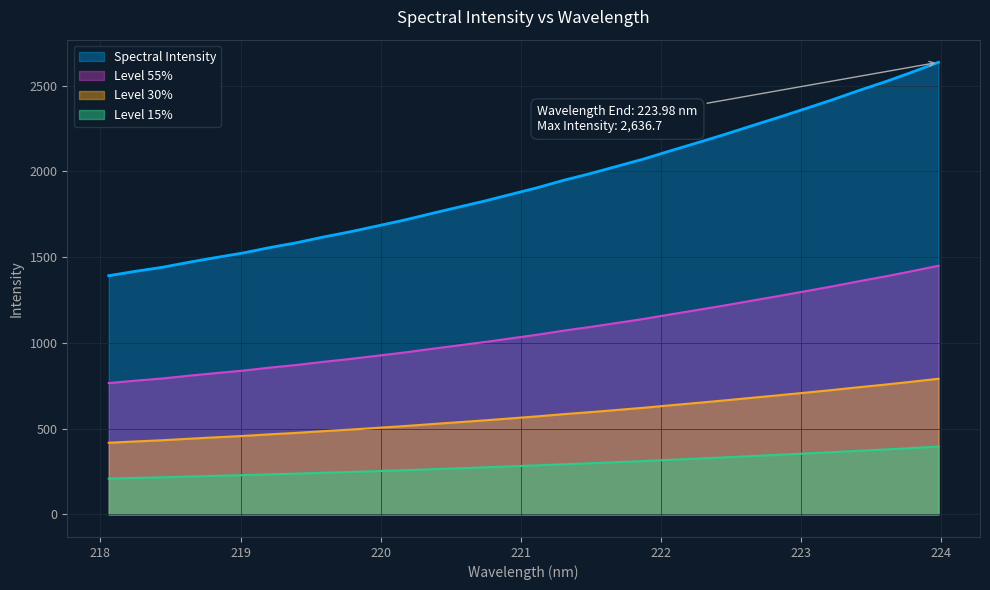

Which category has the lowest value across all series?

218.0596